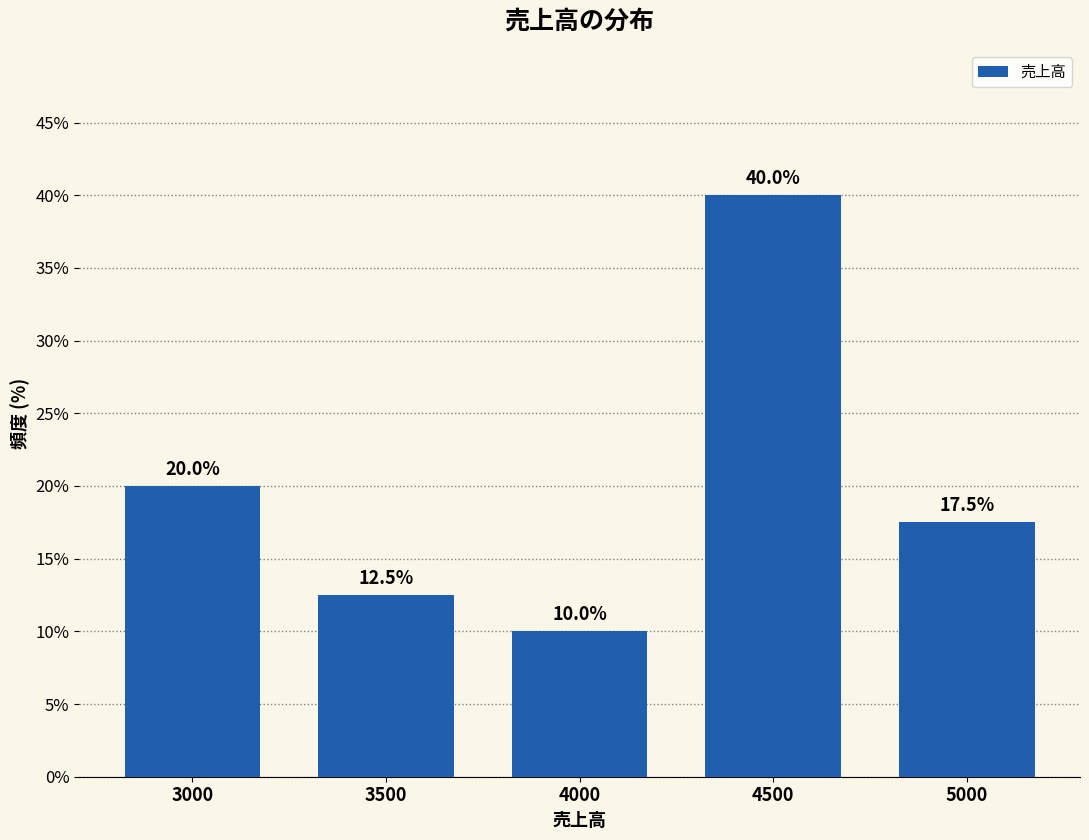

Reading left to right, list all the values displayed in this chart.

20.0	12.5	10.0	40.0	17.5